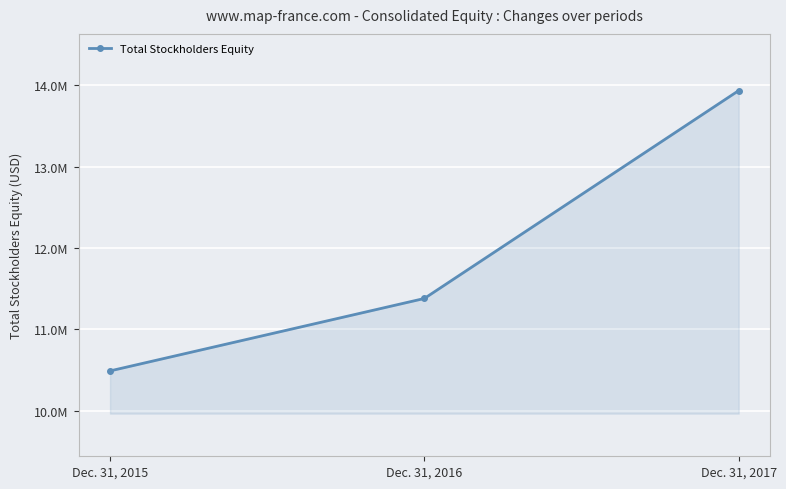

Does the chart have visible grid lines?

Yes